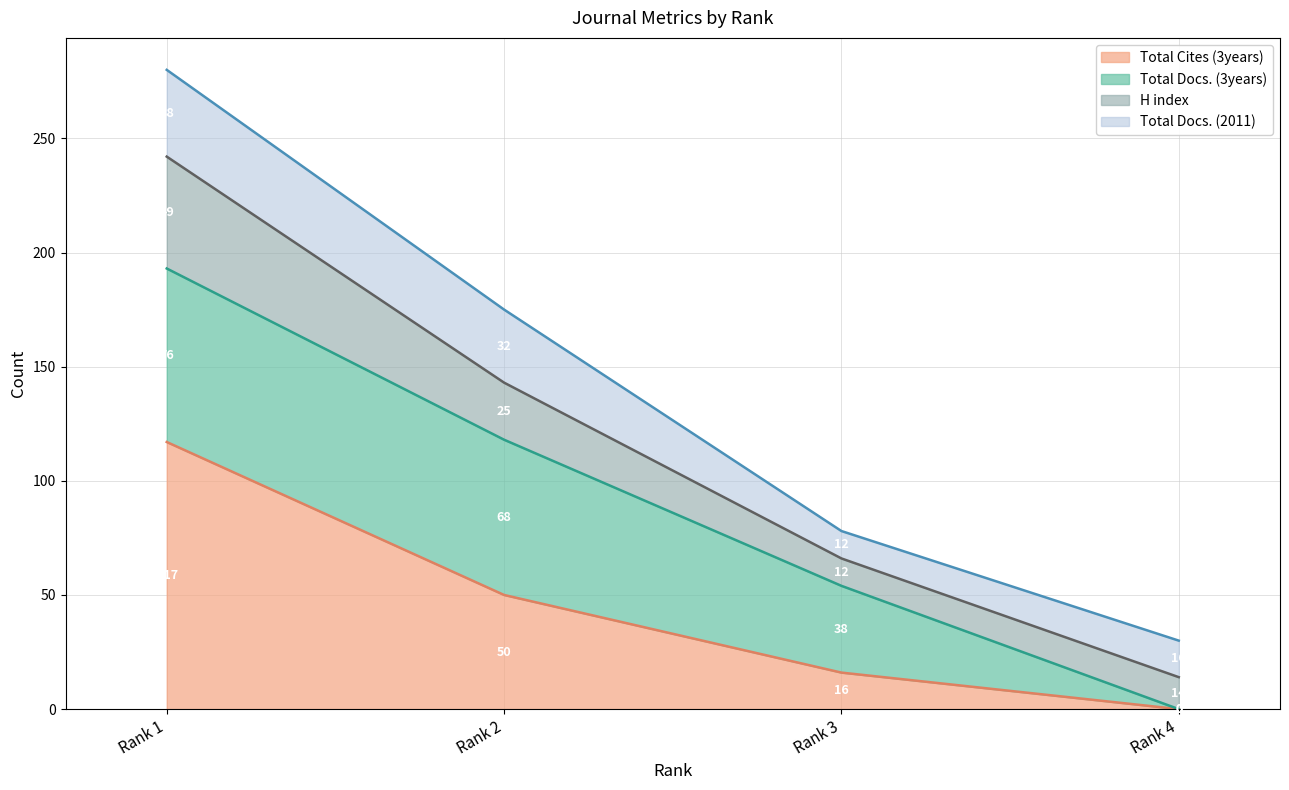

At which label does Total Cites (3years) first exceed 50?

Rank 1